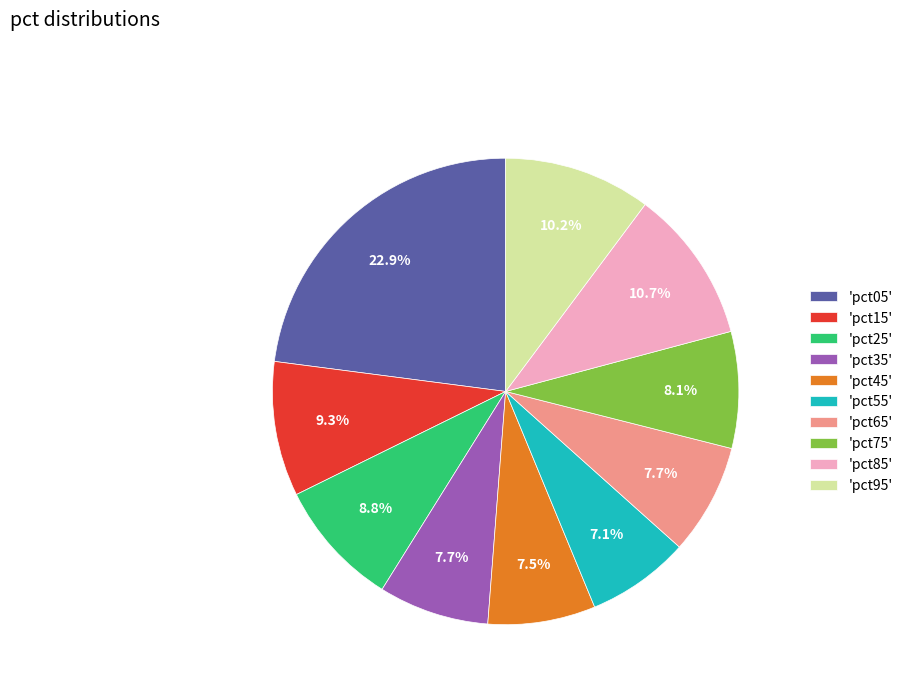

Is there a majority slice in this chart?

No